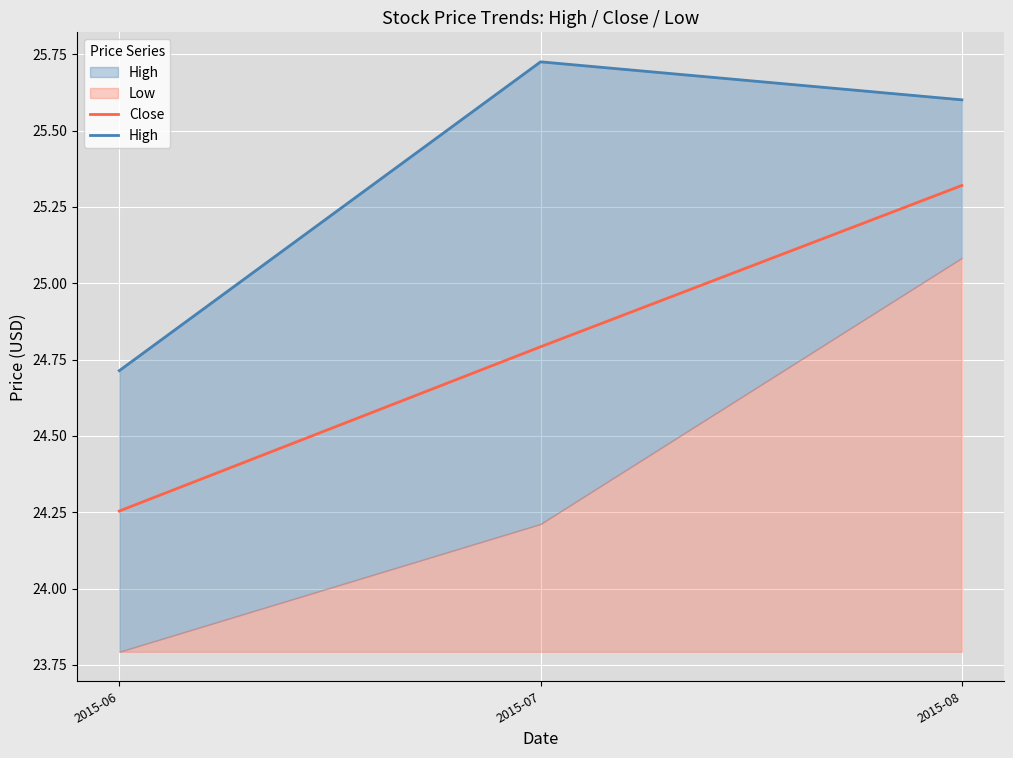

The value of Close at 2015-08 is 25.3. True or false?

True